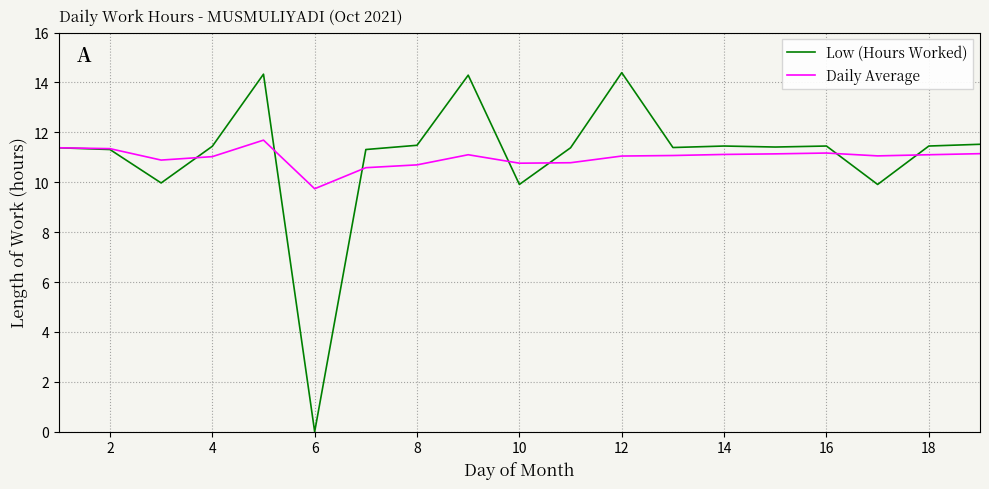

How many series are shown in this chart?

2